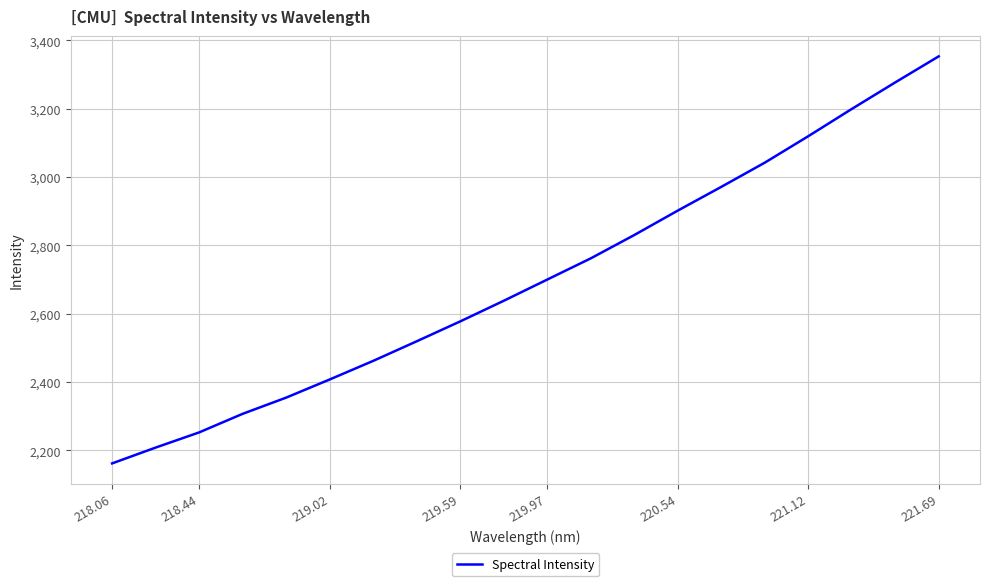

What is the average value?

2702.2